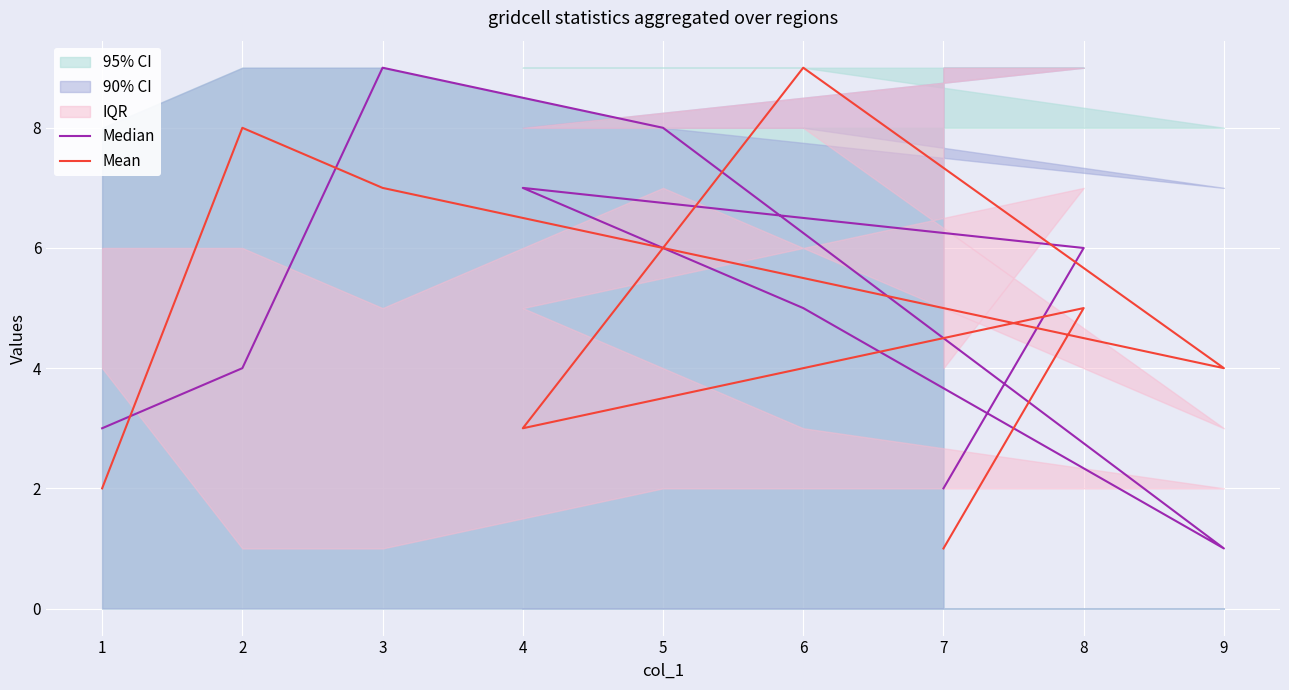

True or false: Median has more than 1 points higher than both neighbors.

True